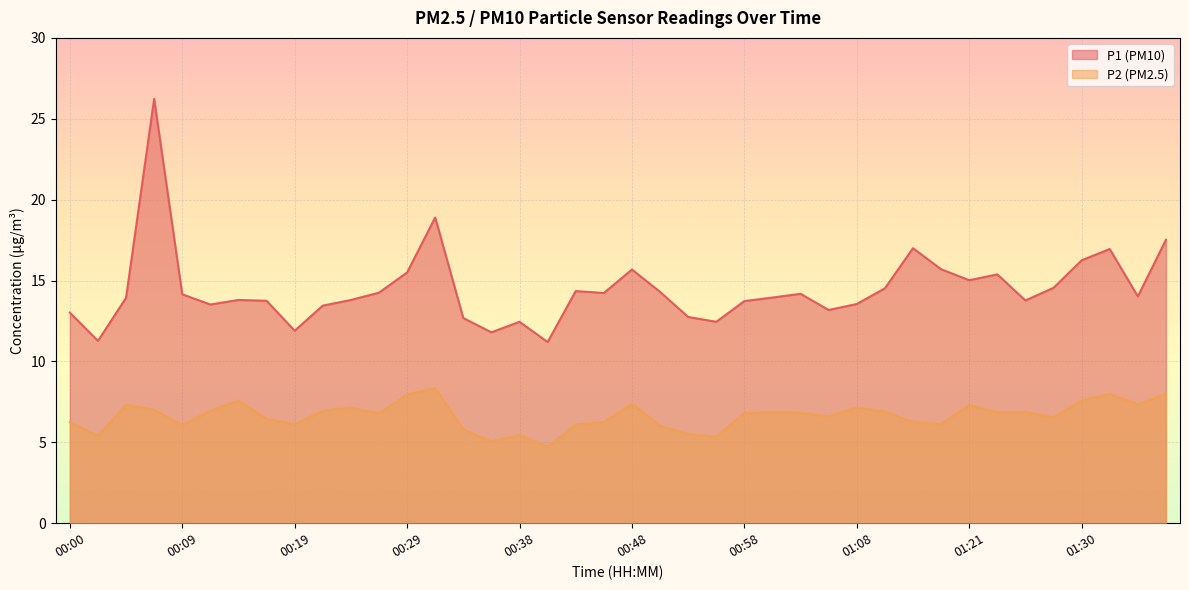

What is the total value across all series at 00:48?

23.1